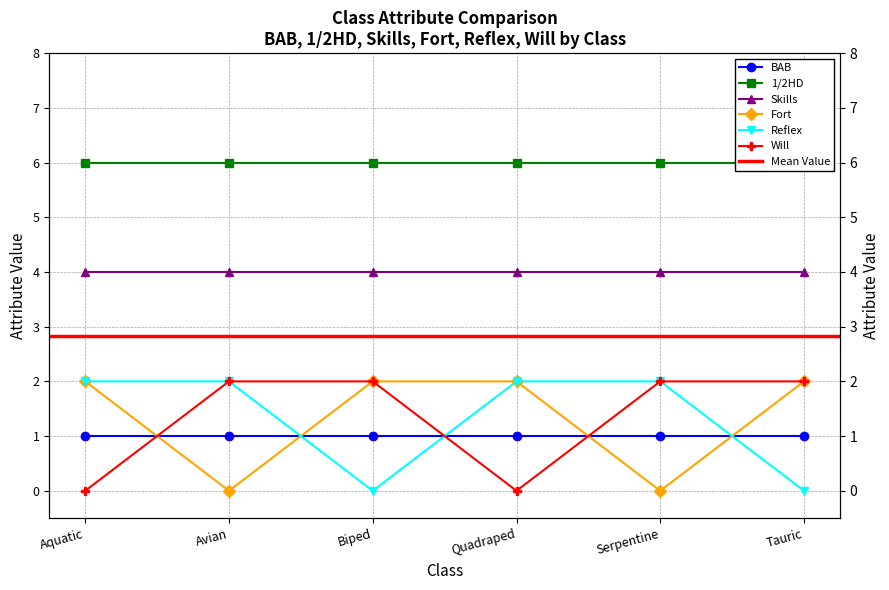

What position from the left is Tauric?

6